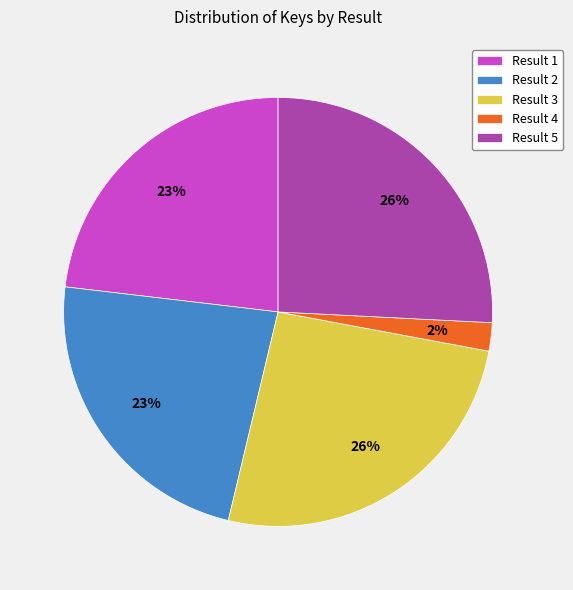

To the nearest percent, what is the difference between the Result 4 and Result 3 slice percentages?

24%